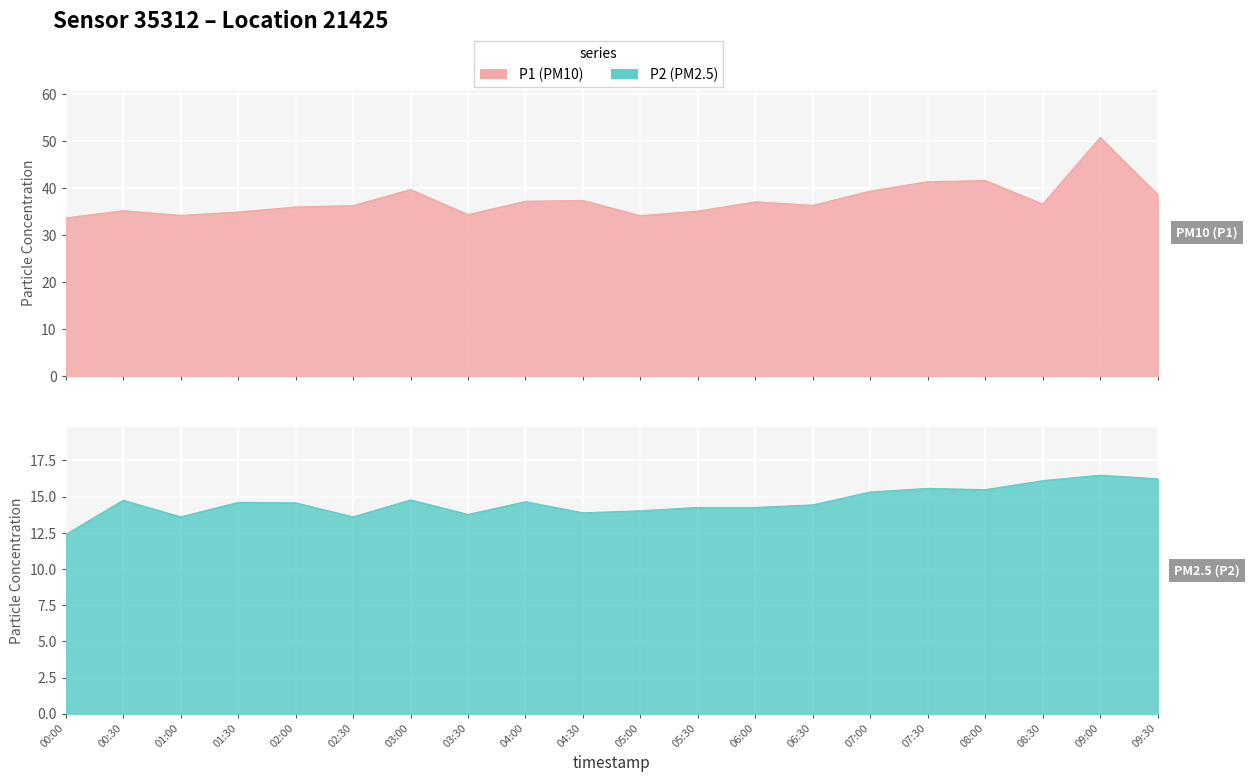

The P2 series shows 14.8 at 00:30. True or false?

True